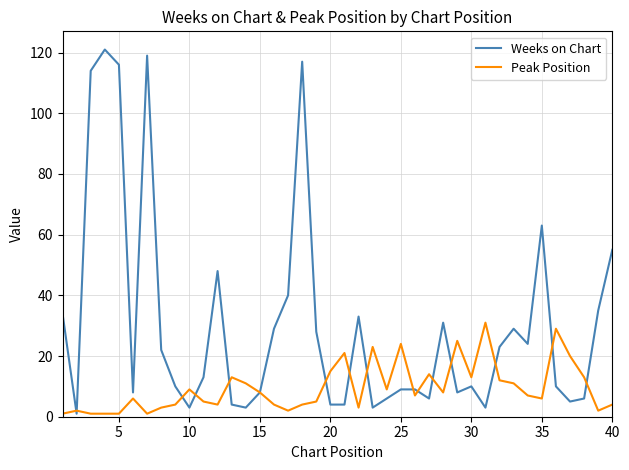

Reading left to right, list all the values displayed in this chart.

Weeks on Chart: 34	1	114	121	116	8	119	22	10	3	13	48	4	3	8	29	40	117	28	4	4	33	3	6	9	9	6	31	8	10	3	23	29	24	63	10	5	6	35	55
Peak Position: 1	2	1	1	1	6	1	3	4	9	5	4	13	11	8	4	2	4	5	15	21	3	23	9	24	7	14	8	25	13	31	12	11	7	6	29	20	13	2	4